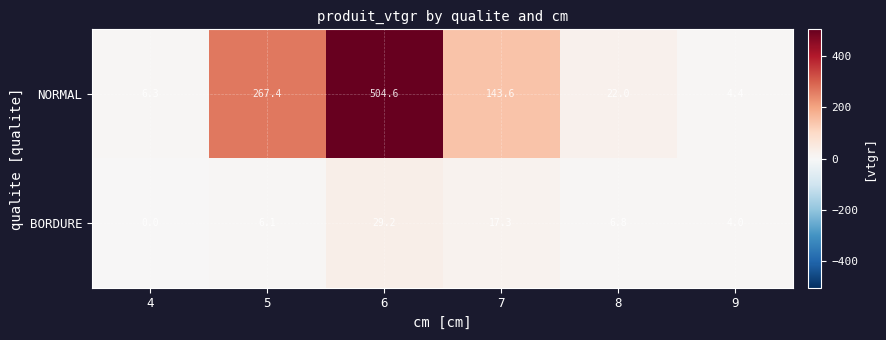

What is the difference between the BORDURE values at 8 and 4?

6.8